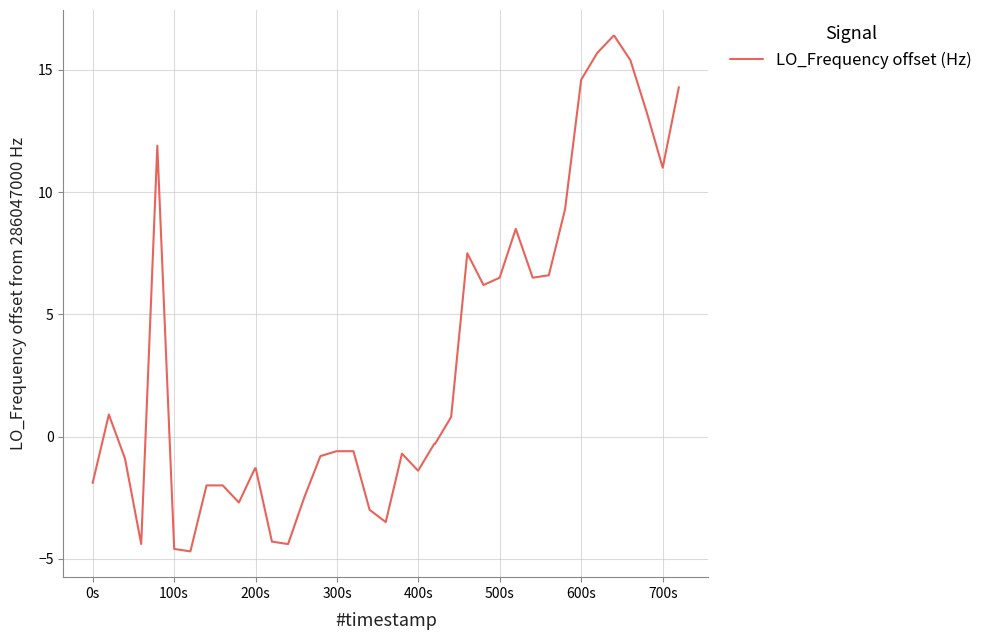

What is the difference between the maximum and minimum values?

21.1